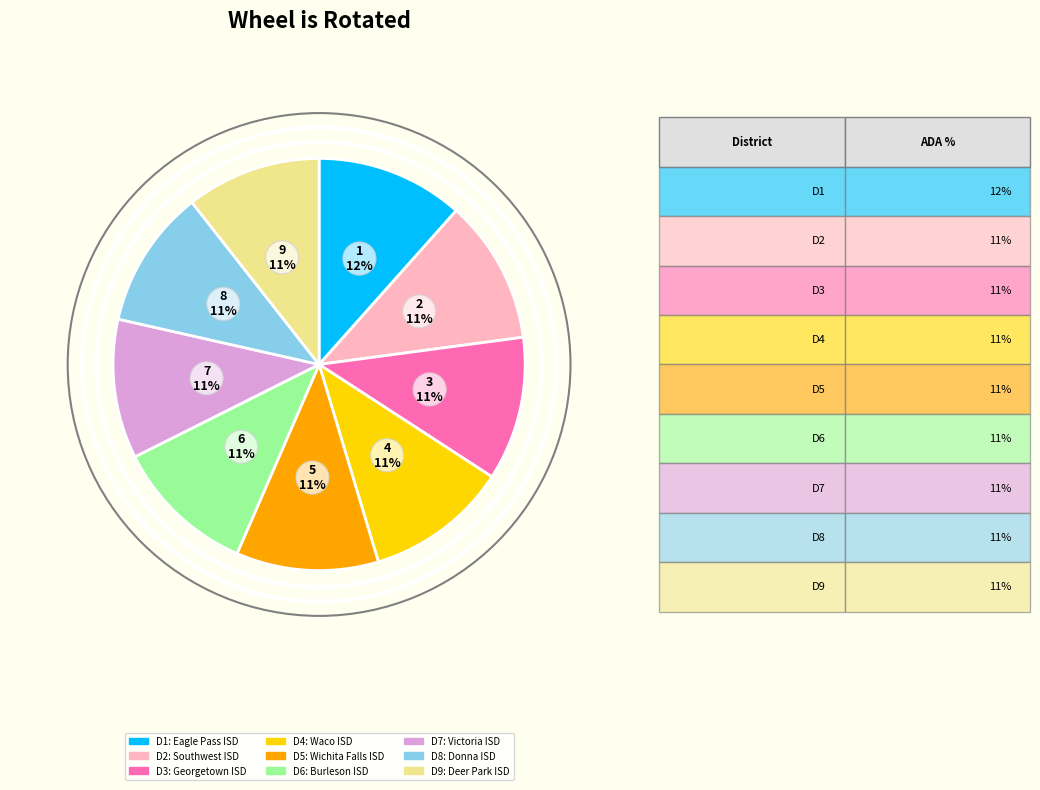

Is there any slice that represents more than half of the pie?

No